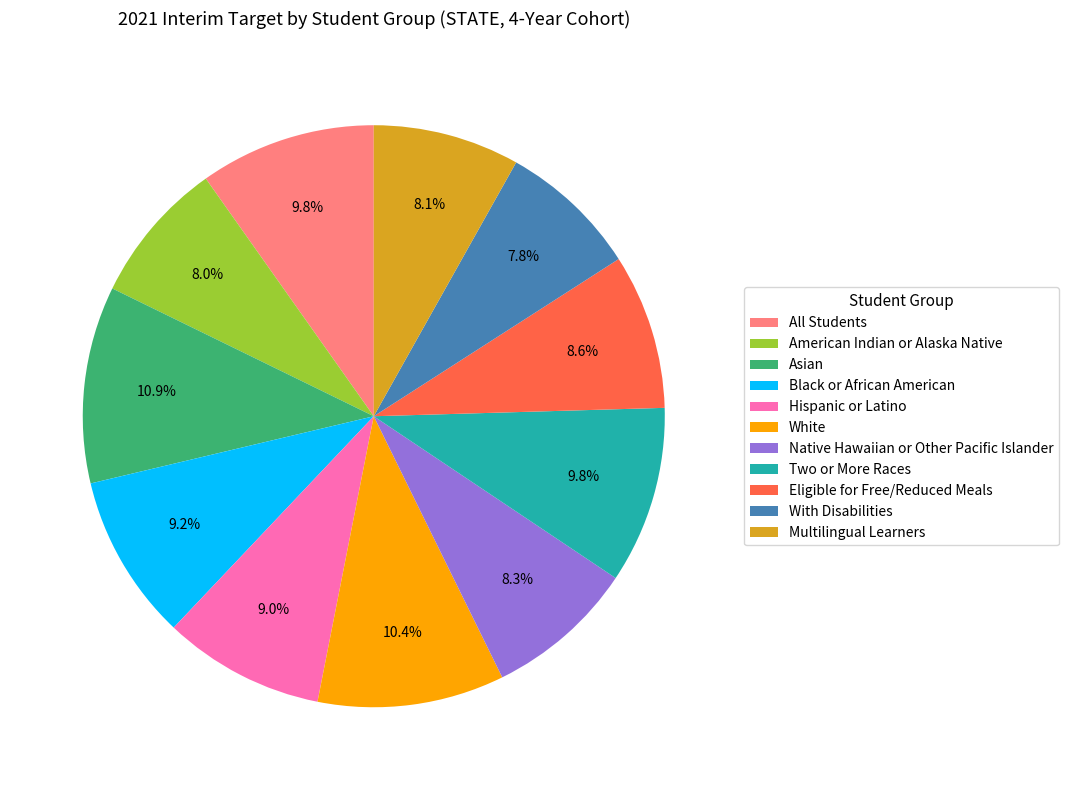

Which slice is the largest?

Asian